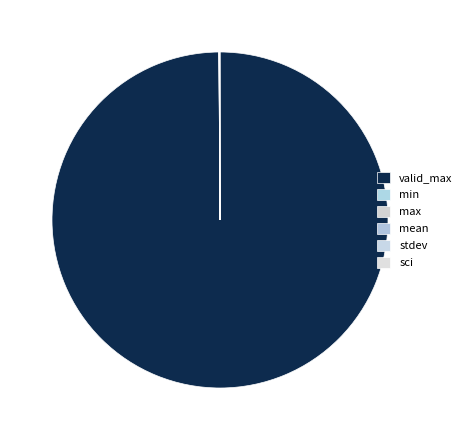

Does any single category account for the majority?

Yes